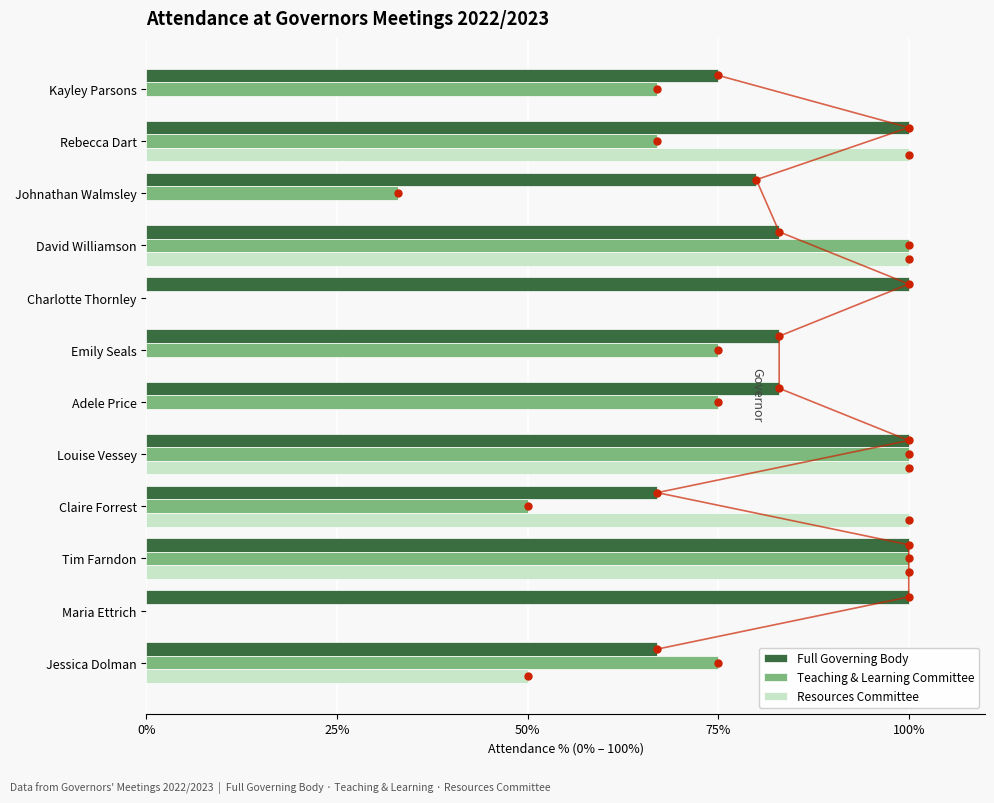

What is the sum of all Full Governing Body values?

1038